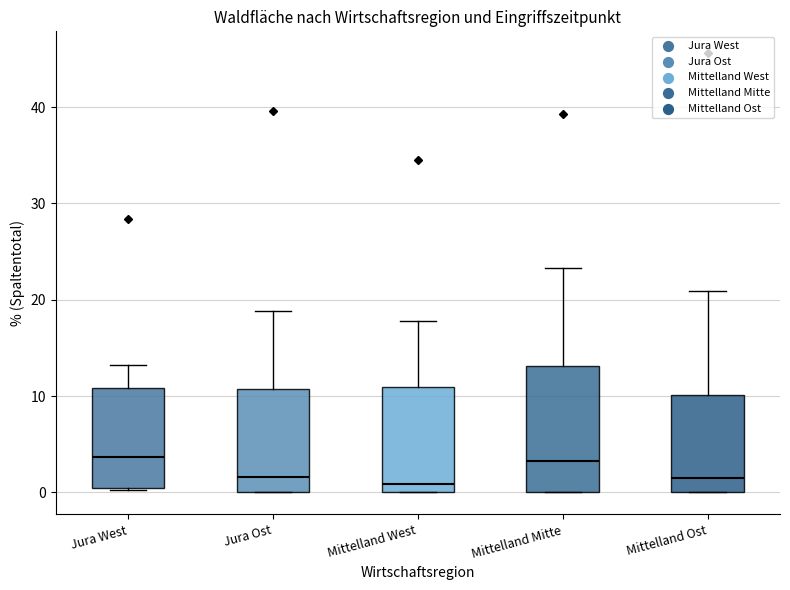

Reading left to right, read every box against the y-axis: the position of its median line, the range the box covers, and the ends of its whiskers. The values are not printed on the chart, so give them approximately, as read against the axis.

Jura West: median 4, box 1 to 11, whiskers 0 to 13
Jura Ost: median 2, box 0 to 11, whiskers 0 to 19
Mittelland West: median 1, box 0 to 11, whiskers 0 to 18
Mittelland Mitte: median 3, box 0 to 13, whiskers 0 to 23
Mittelland Ost: median 2, box 0 to 10, whiskers 0 to 21